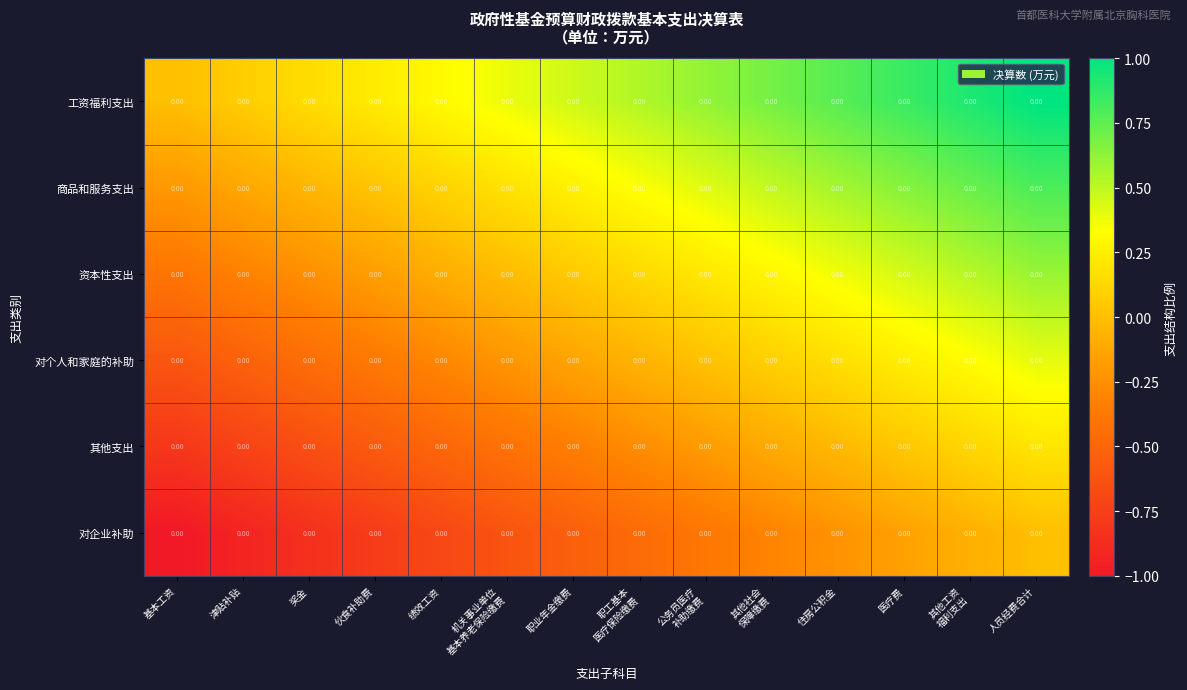

List the labels in order of 对个人和家庭的补助 value, largest first.

人员经费合计, 其他工资 福利支出, 医疗费, 住房公积金, 其他社会 保障缴费, 公务员医疗 补助缴费, 职工基本 医疗保险缴费, 职业年金缴费, 机关事业单位 基本养老保险缴费, 绩效工资, 伙食补助费, 奖金, 津贴补贴, 基本工资